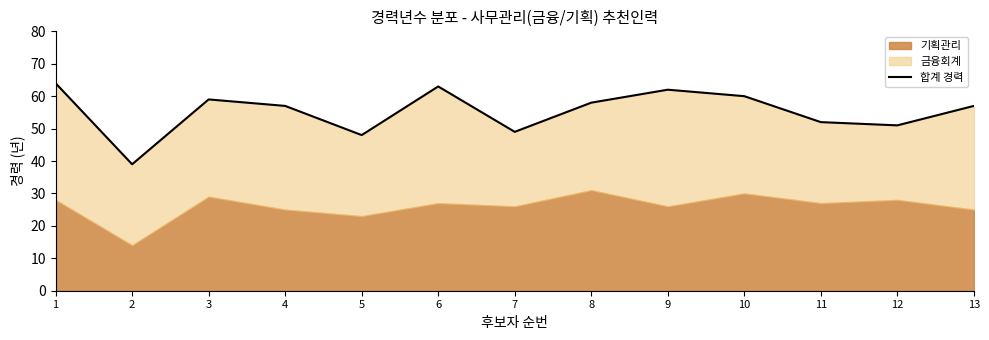

Rank the categories by value from lowest to highest.

2, 5, 7, 12, 11, 4, 13, 8, 3, 10, 9, 6, 1